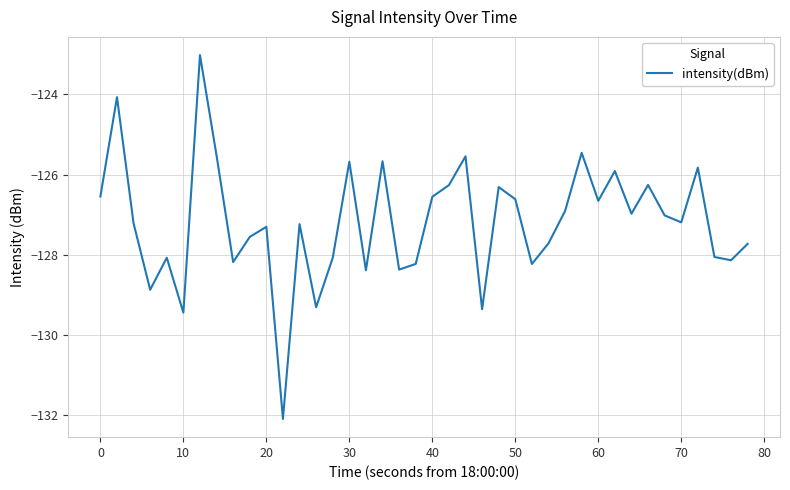

What is the difference between the maximum and minimum values?

9.1